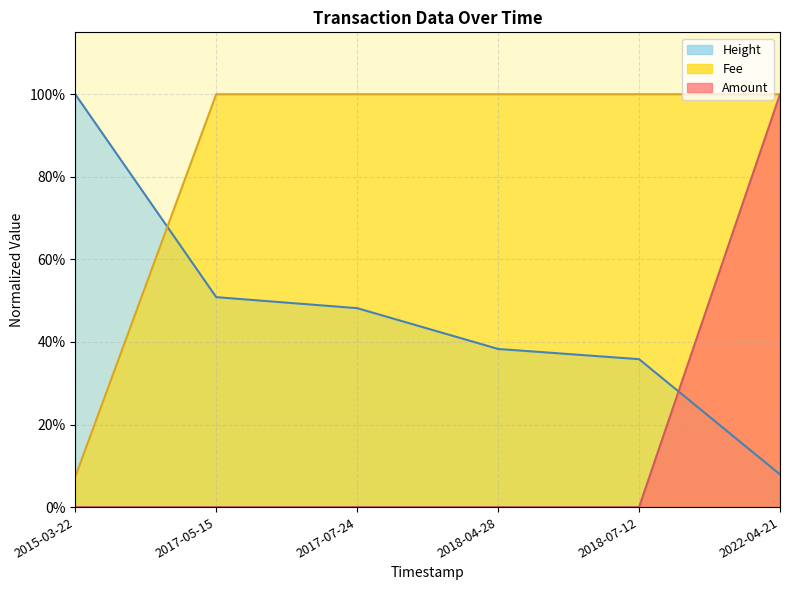

True or false: Amount has more than 2 points higher than both neighbors.

False